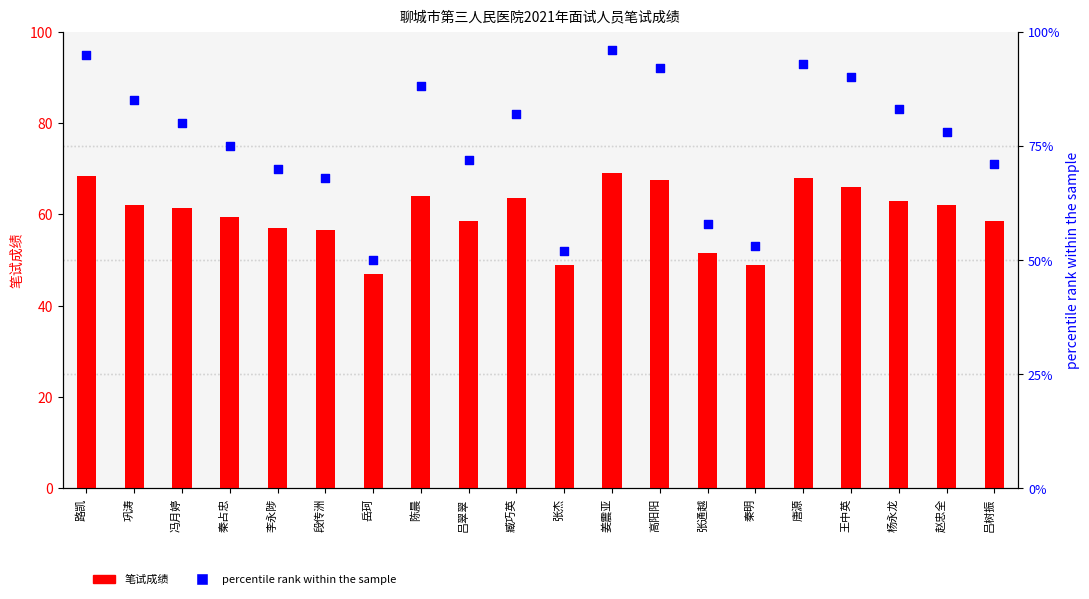

Which series has the widest spread of Y values?

percentile rank within the sample